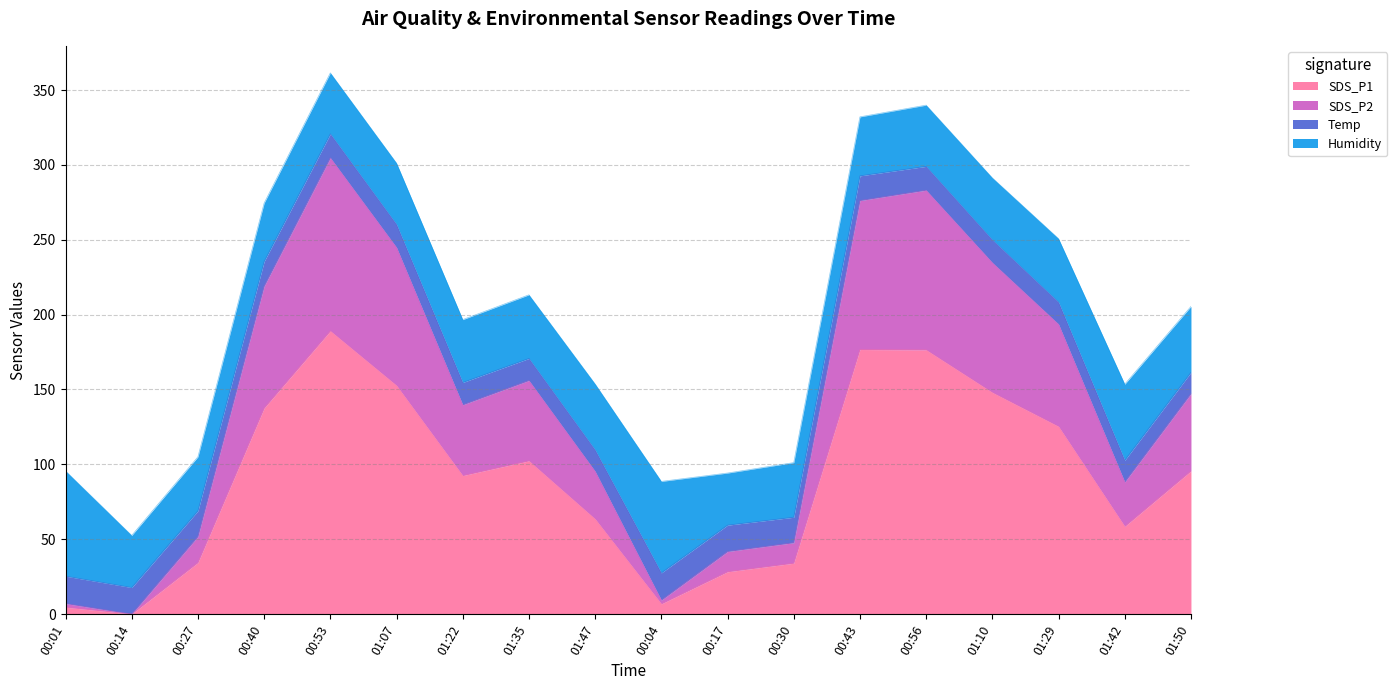

What is the highest value of the SDS_P1 series?

189.1